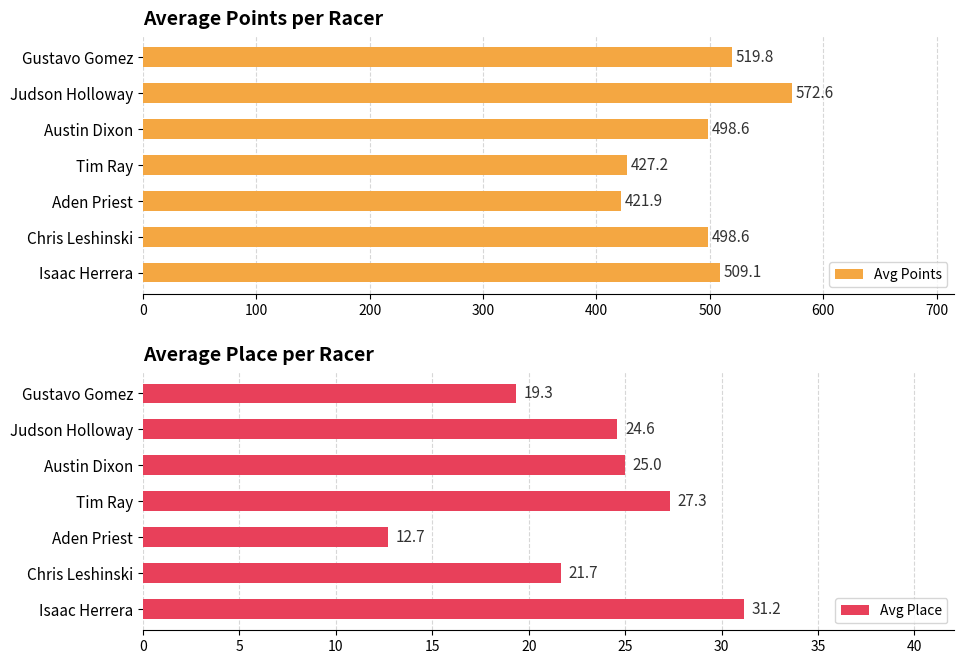

What is the difference between the Avg Place values at Austin Dixon and Judson Holloway?

0.4